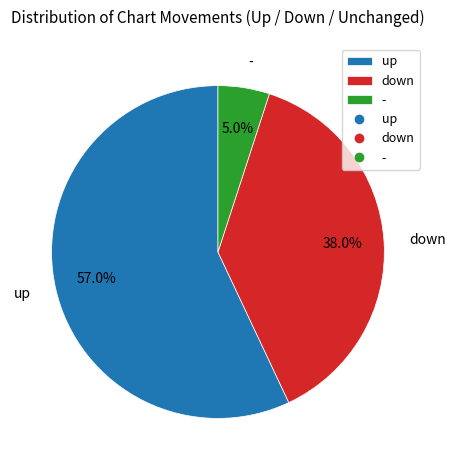

Which has a higher value, down or up?

up